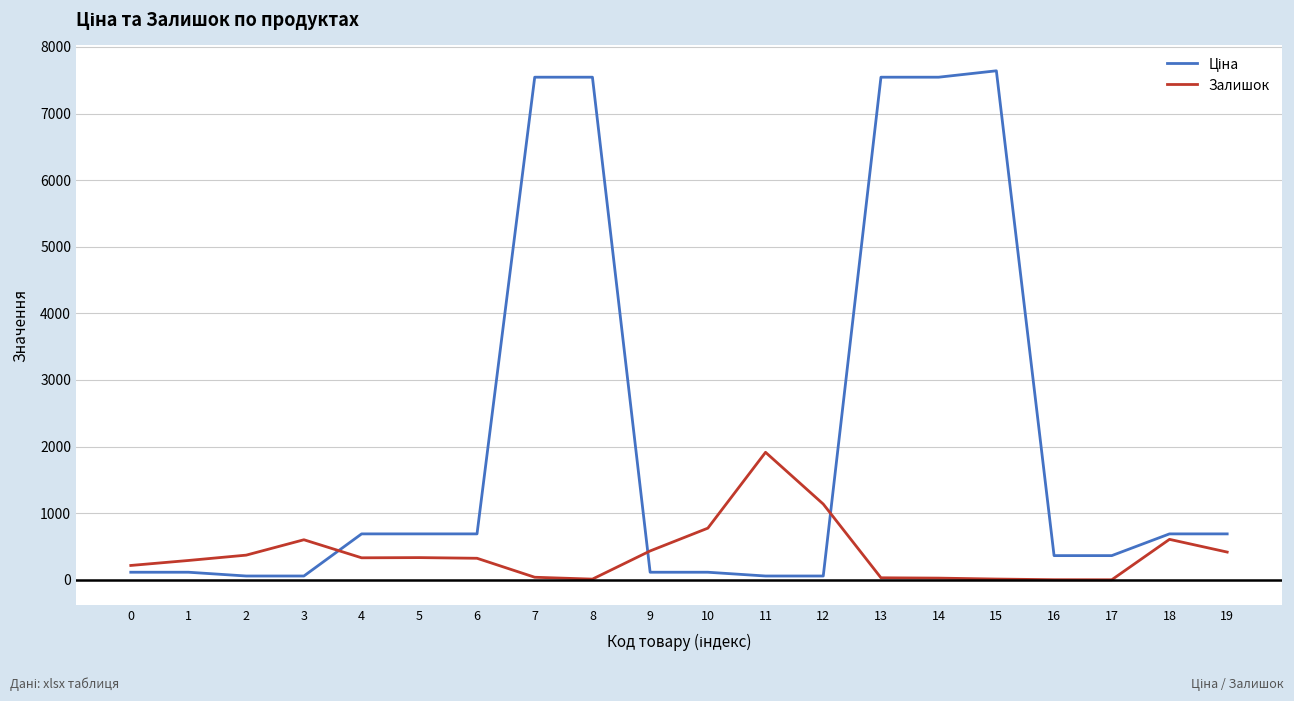

What is the difference between the maximum and minimum values in the Залишок series?

1914.0